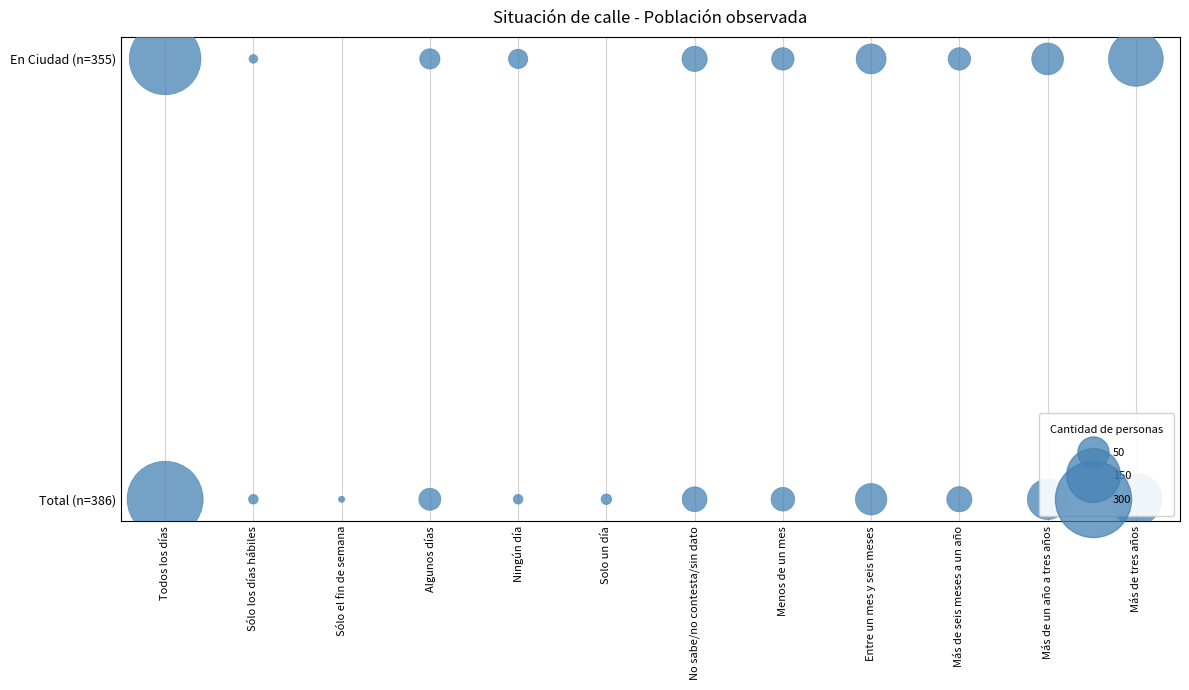

Which series reaches the minimum Y coordinate?

Total (n=386)